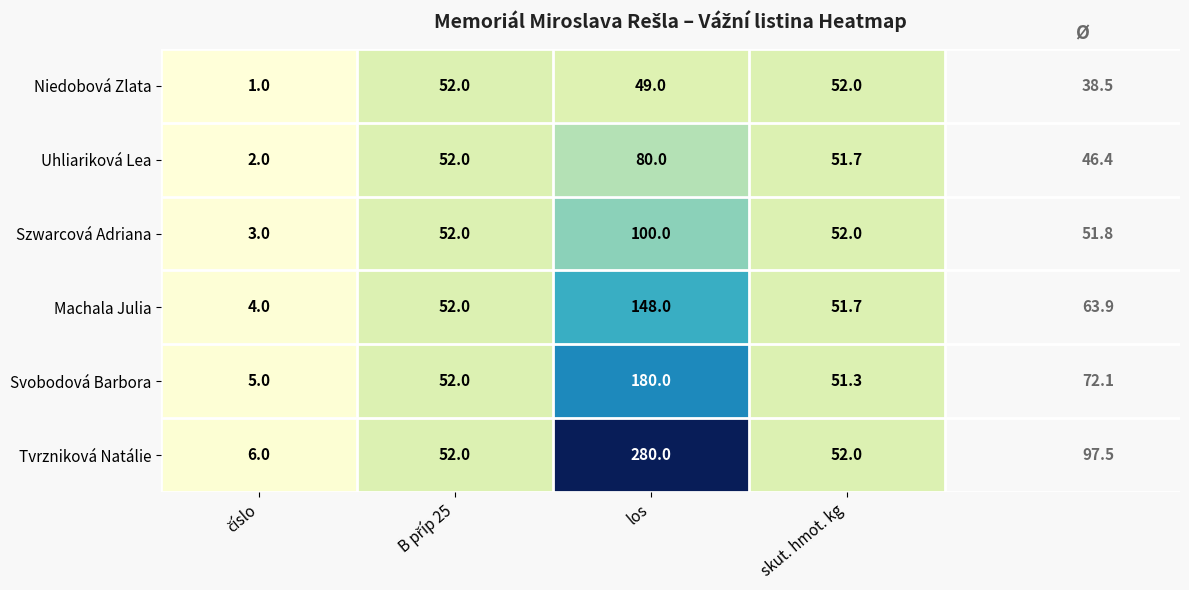

At which category does the chart reach its peak across all series?

los